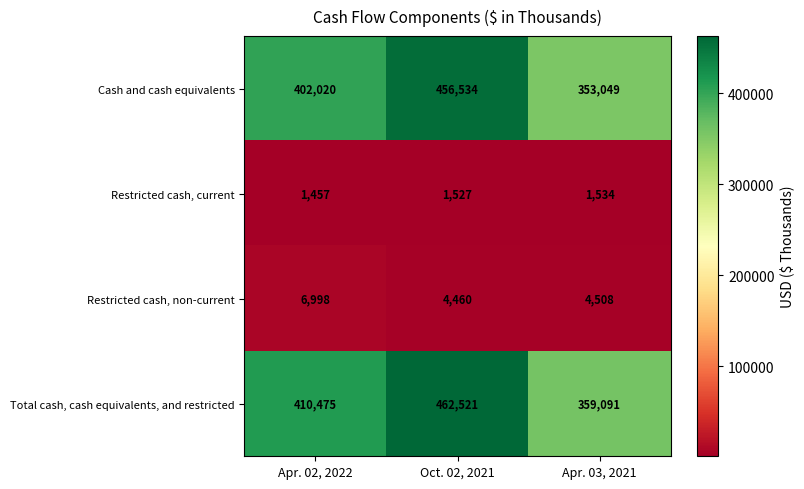

List the labels in order of Restricted cash, current value, smallest first.

Apr. 02, 2022, Oct. 02, 2021, Apr. 03, 2021